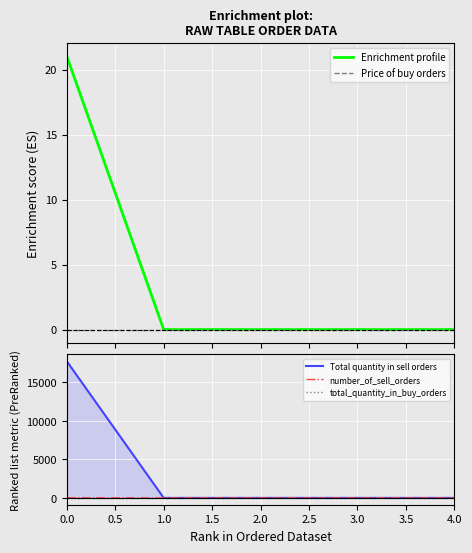

What is the highest value of the Enrichment profile series?

21.0